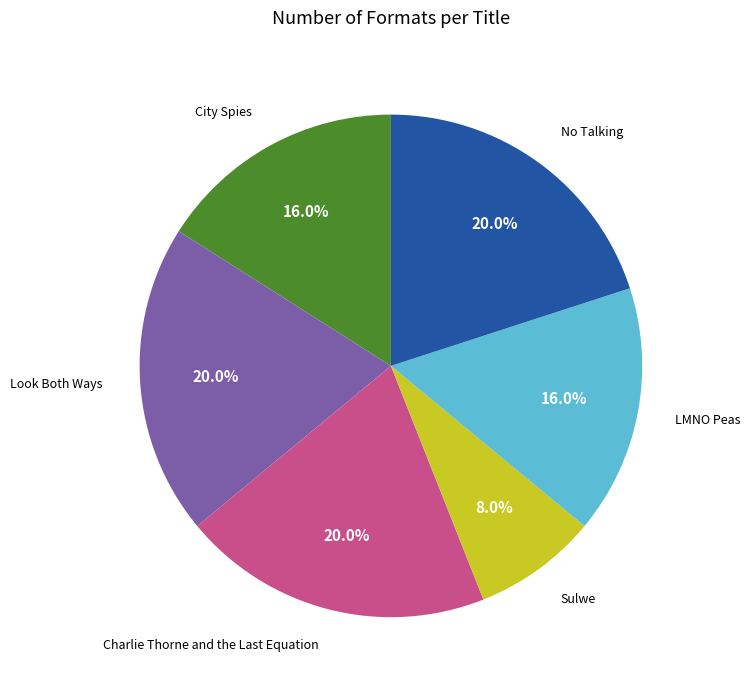

Is it true that LMNO Peas is 28% of the pie?

False